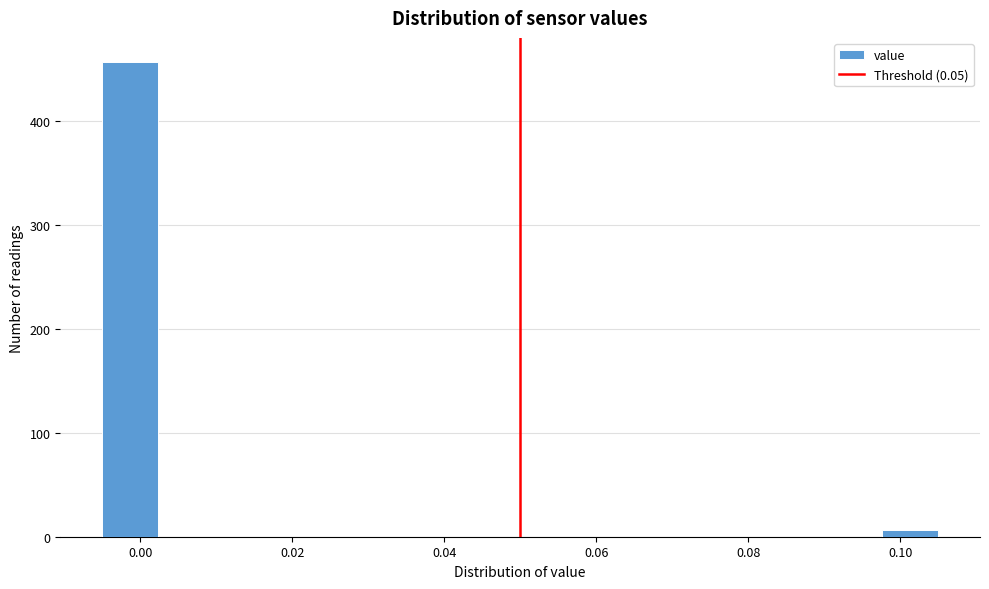

Around what value on the x-axis is the tallest bar? Give the approximate position of its centre, as read against the axis.

-0.002